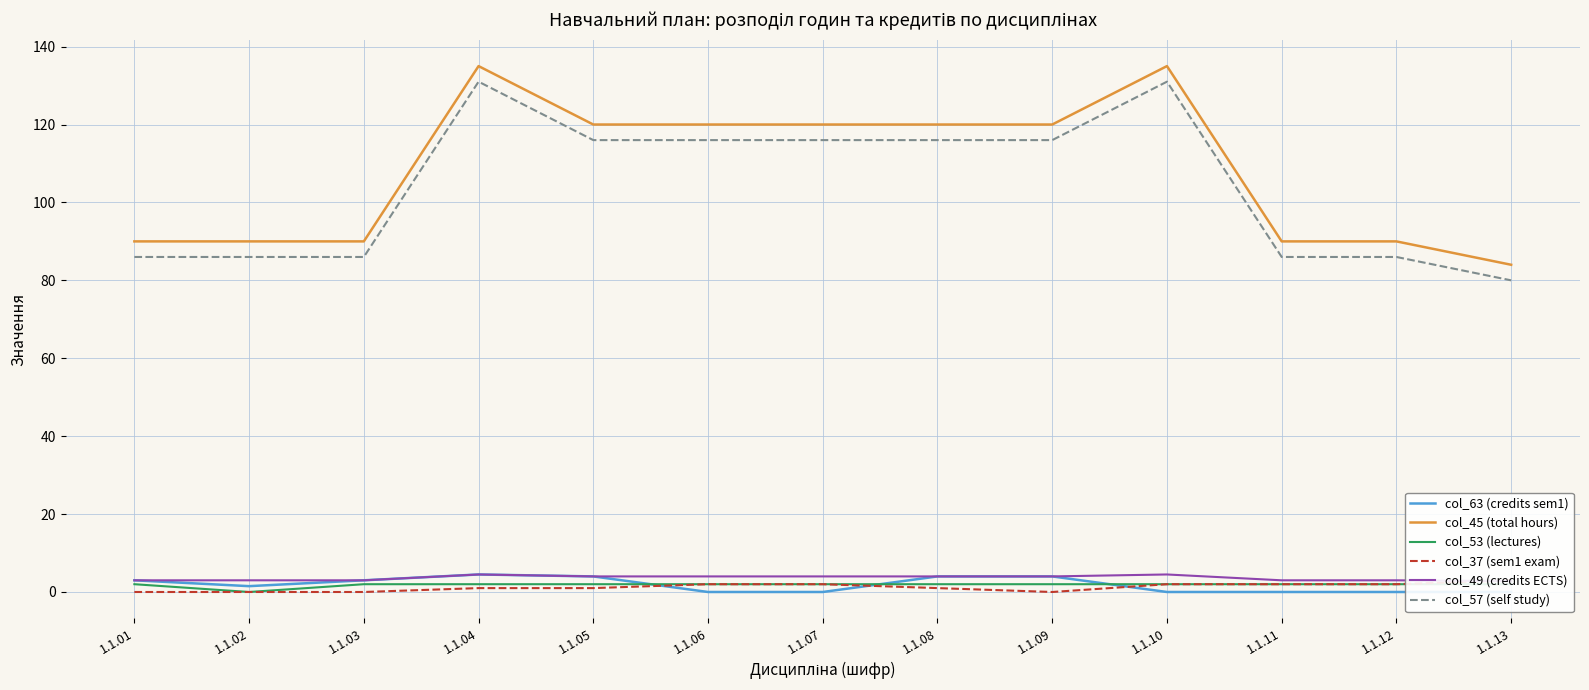

What is the difference between the second highest and minimum values in the col_45 (total hours) series?

51